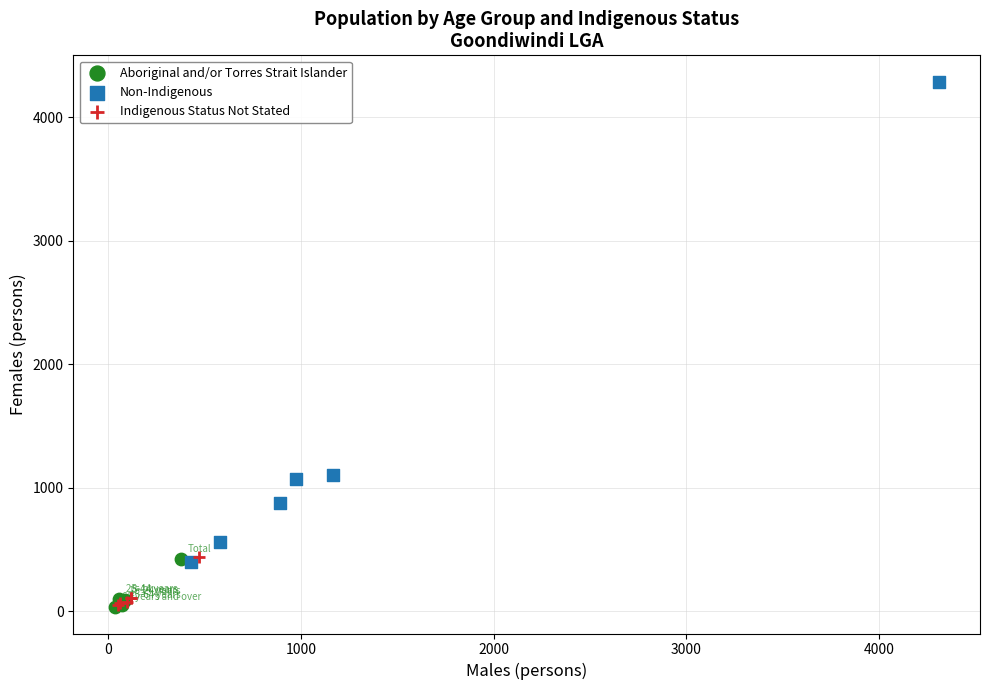

Which series has the widest spread of Y values?

Non-Indigenous